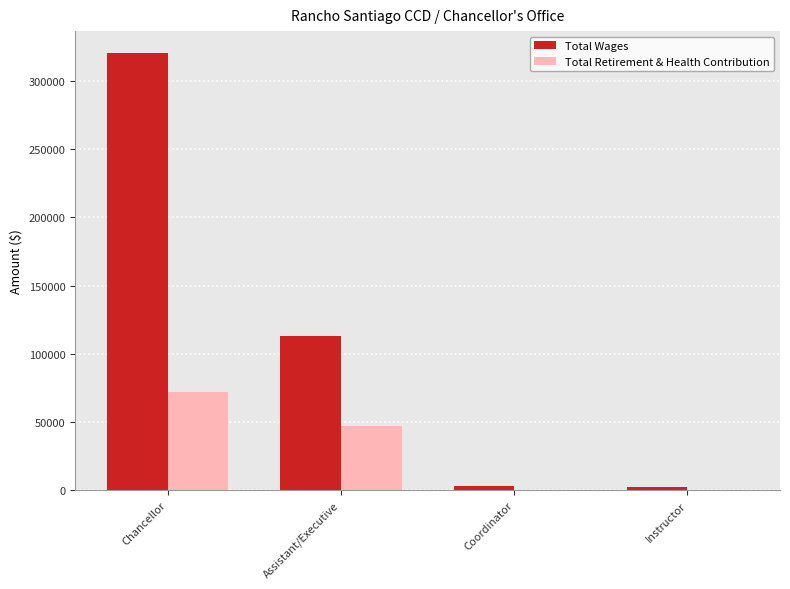

How many groups of bars are there?

4